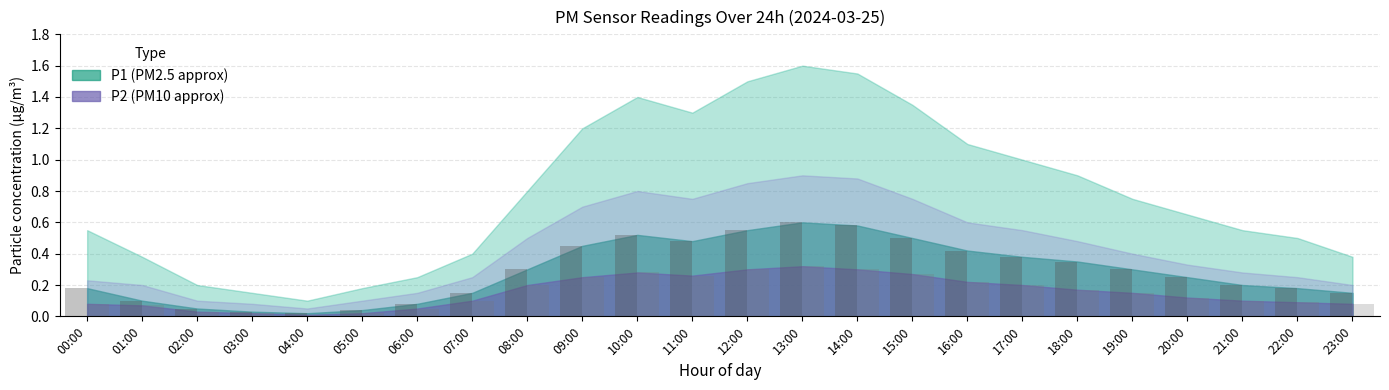

At which label is P1 closest to 0?

04:00